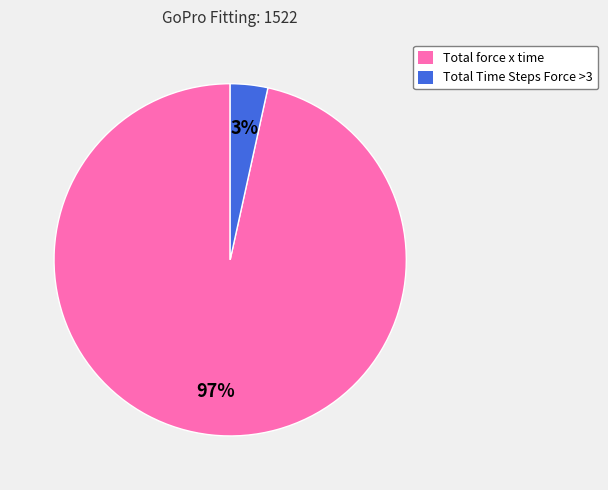

Count the number of slices in the pie.

2